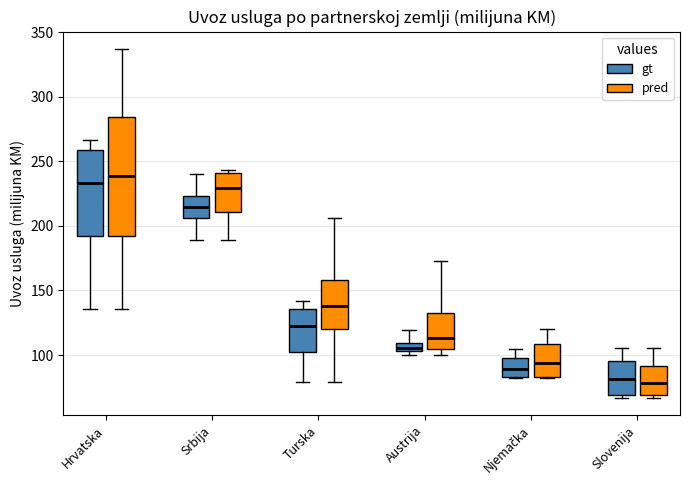

Where does the lower whisker of the box for Srbija (pred) end on the y-axis? The values are not printed on the chart, so give them approximately, as read against the axis.

190